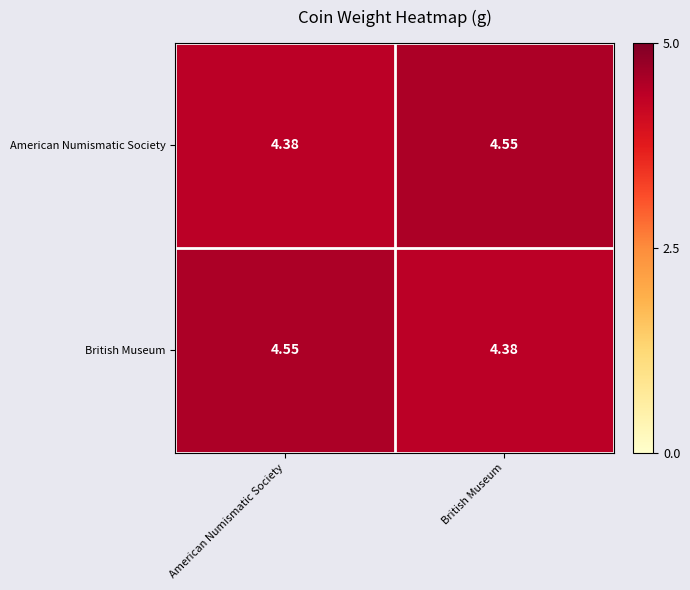

At which label does British Museum reach its peak?

American Numismatic Society